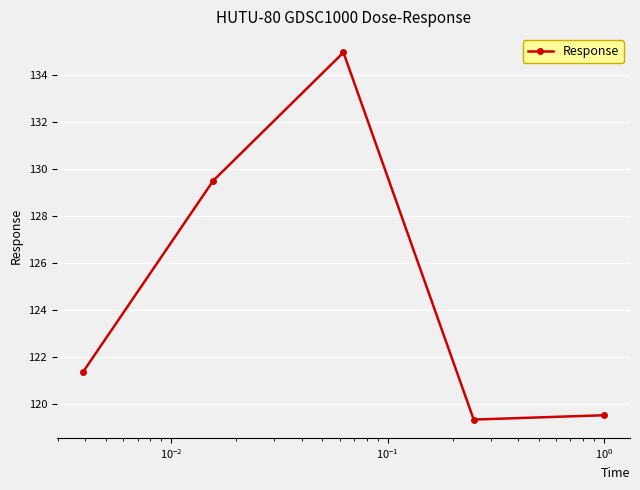

What is the smallest value displayed?

119.3